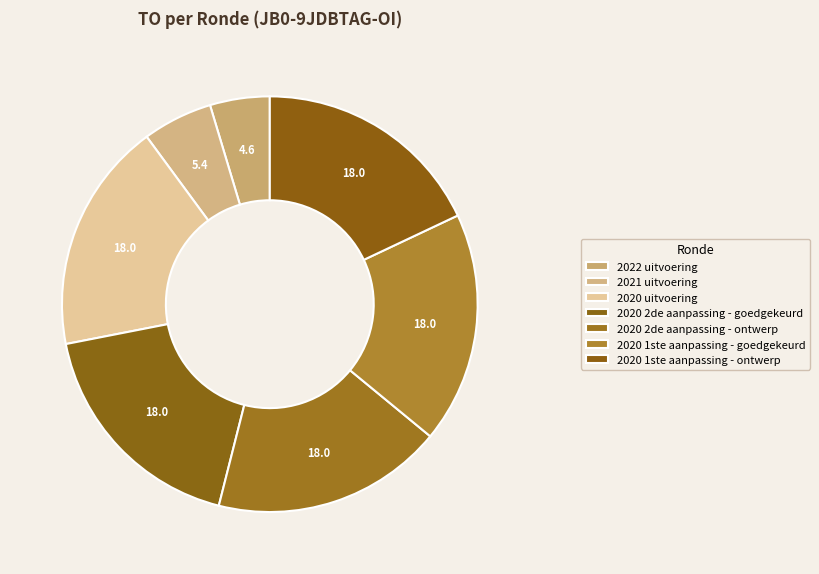

Rank the categories by value from highest to lowest.

2020 uitvoering, 2020 2de aanpassing - goedgekeurd, 2020 2de aanpassing - ontwerp, 2020 1ste aanpassing - goedgekeurd, 2020 1ste aanpassing - ontwerp, 2021 uitvoering, 2022 uitvoering